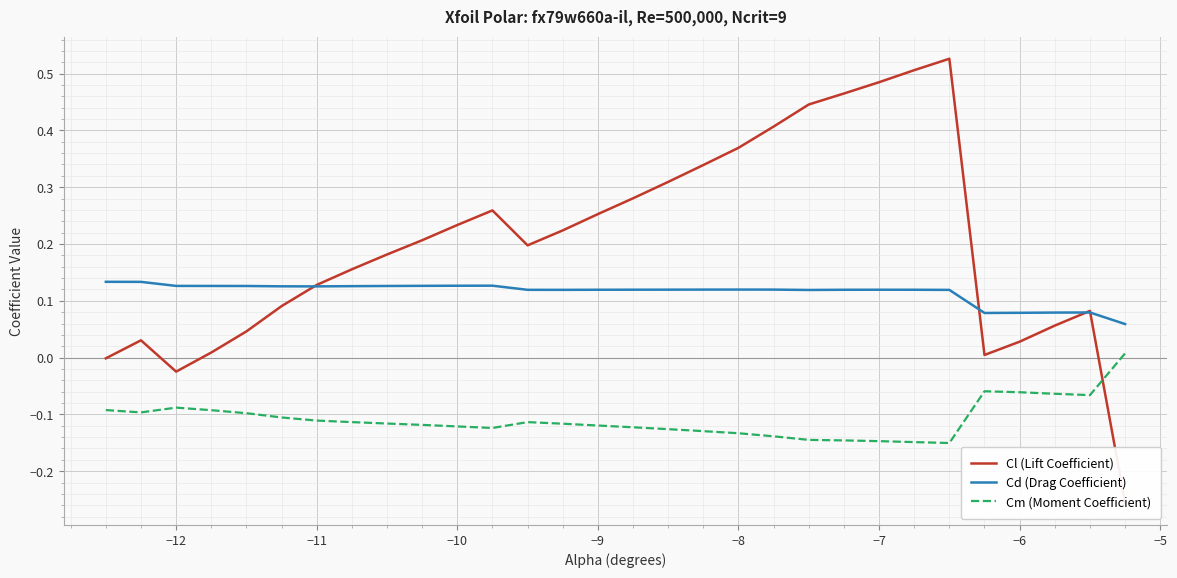

List the series in order of their peak value, highest first.

Cl (Lift Coefficient), Cd (Drag Coefficient), Cm (Moment Coefficient)